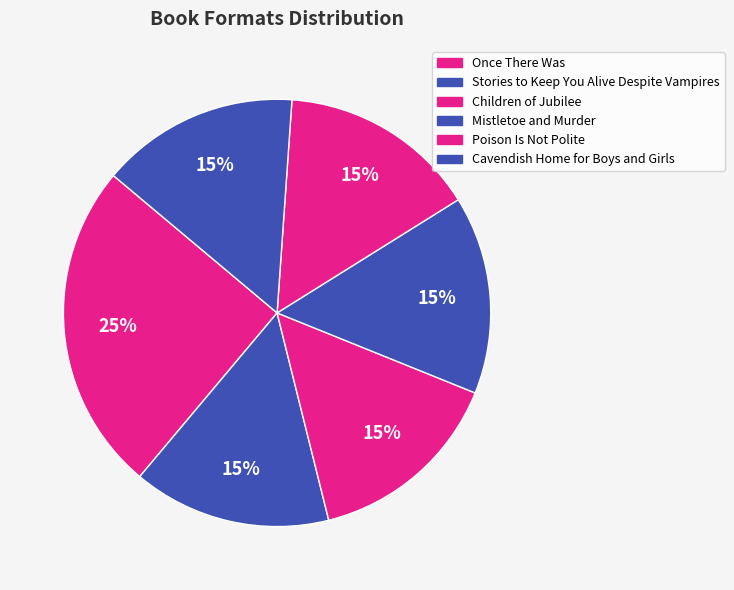

Is it true that Stories to Keep You Alive Despite Vampires is 6% of the pie?

False